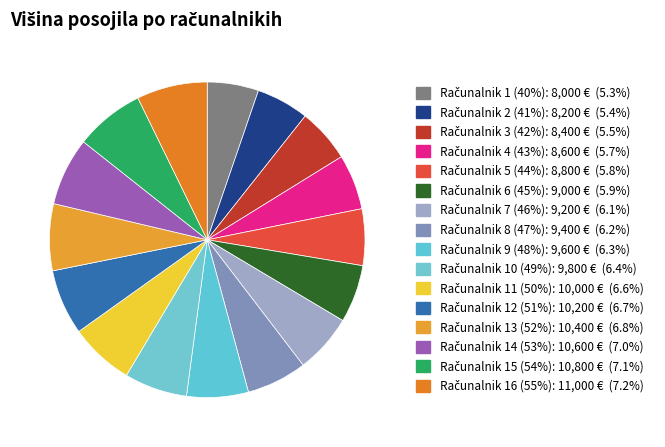

How many segments does this pie chart have?

16